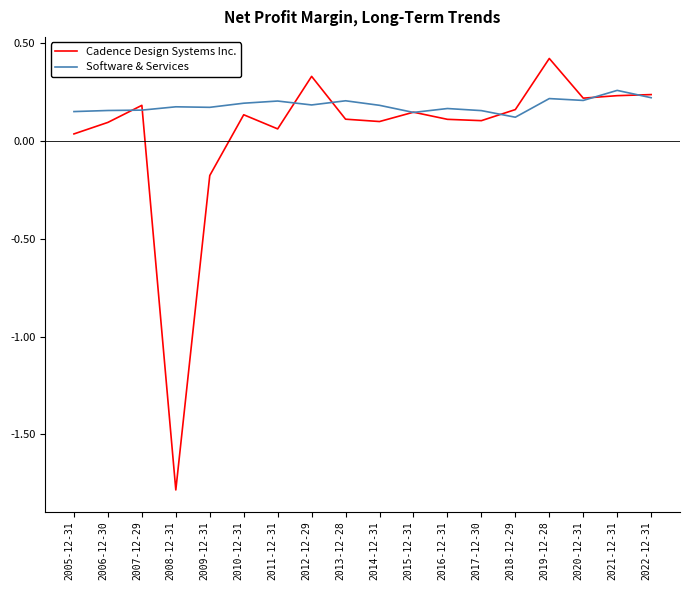

Is it true that Cadence Design Systems Inc. equals 0.1 at 2021-12-31?

False